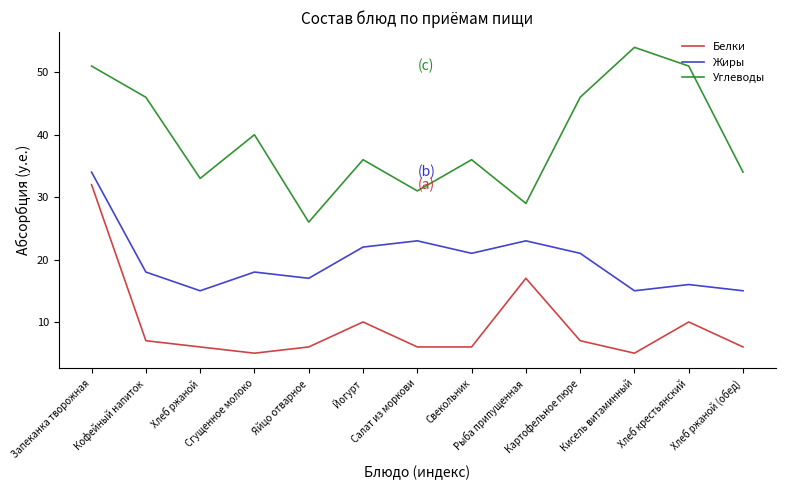

The Углеводы series shows 8 at Рыба припущенная. True or false?

False